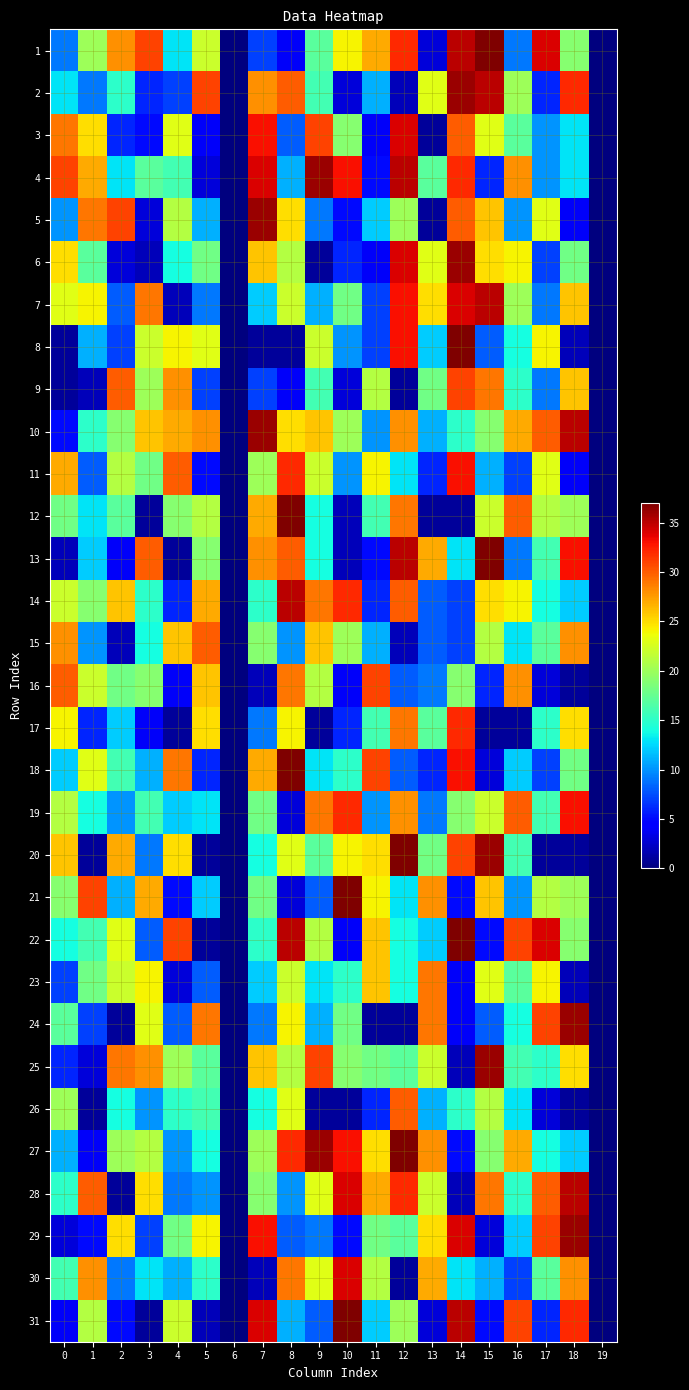

At how many categories does at least one series exceed 28?

18